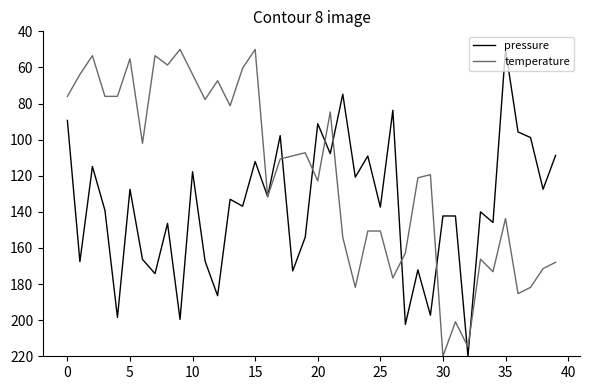

What is the maximum value for temperature?

220.0